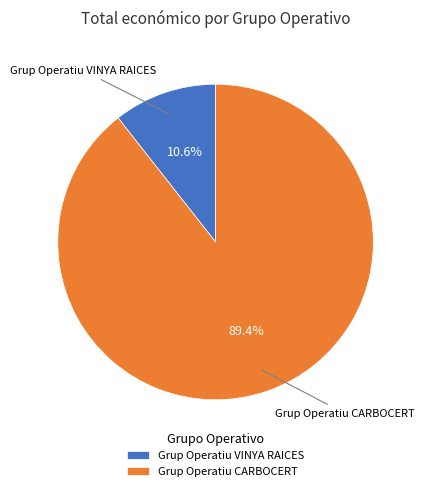

Which slice is the smallest?

Grup Operatiu VINYA RAICES